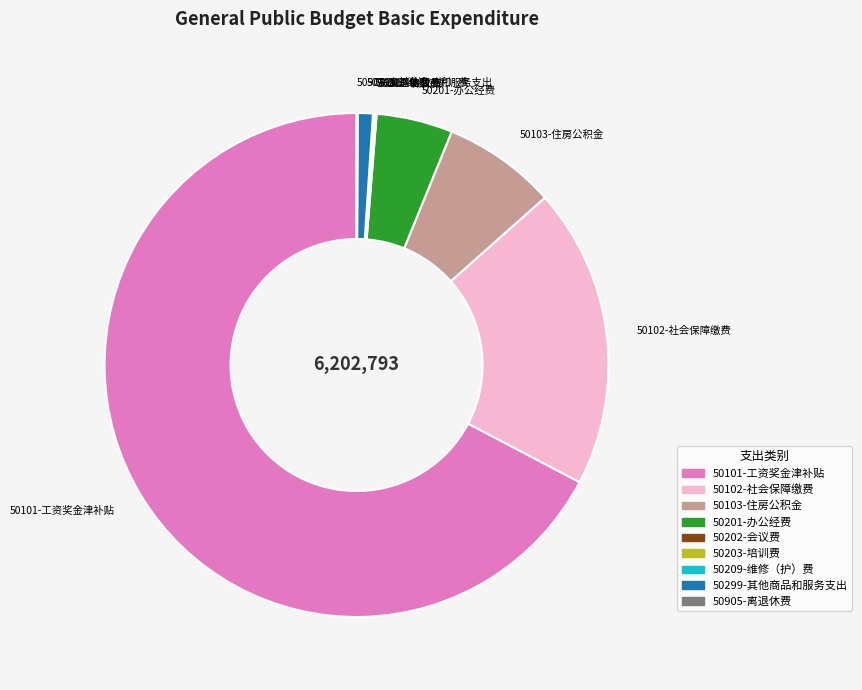

Does 50299-其他商品和服务支出 account for over 50% of the chart?

No